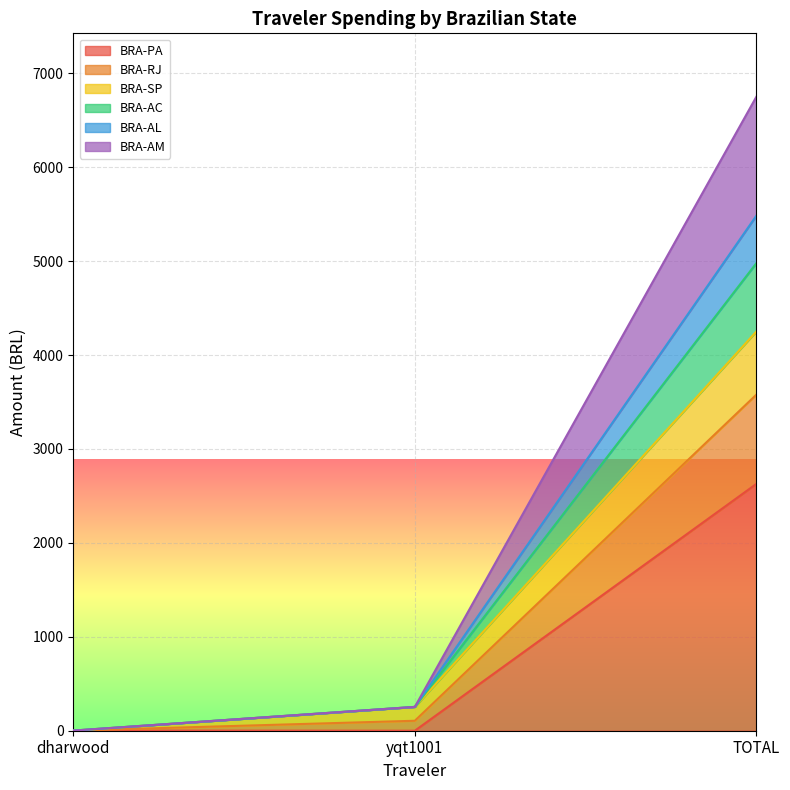

The value of BRA-PA at yqt1001 is 0.0. True or false?

True